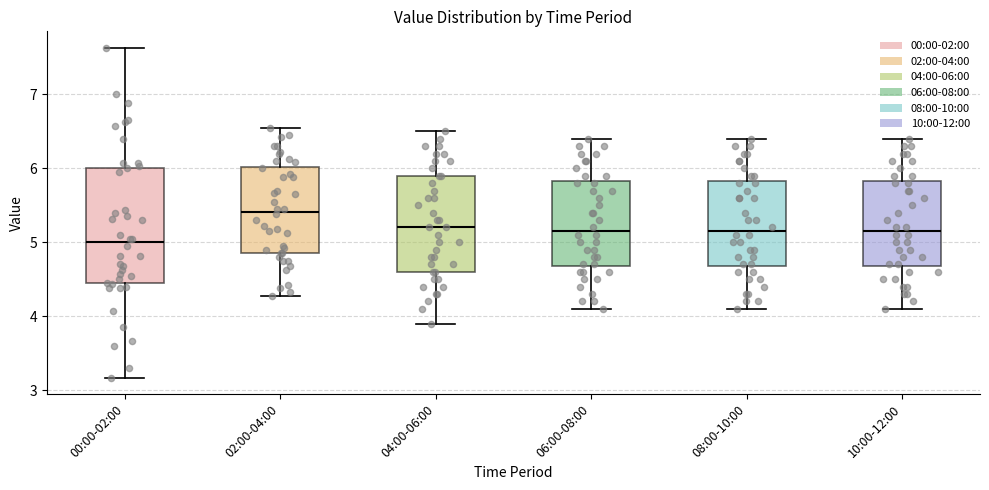

Reading left to right, read every box against the y-axis: the position of its median line, the range the box covers, and the ends of its whiskers. The values are not printed on the chart, so give them approximately, as read against the axis.

00:00-02:00: median 5.0, box 4.4 to 6.0, whiskers 3.2 to 7.6
02:00-04:00: median 5.4, box 4.9 to 6.0, whiskers 4.3 to 6.6
04:00-06:00: median 5.2, box 4.6 to 5.9, whiskers 3.9 to 6.5
06:00-08:00: median 5.2, box 4.7 to 5.8, whiskers 4.1 to 6.4
08:00-10:00: median 5.2, box 4.7 to 5.8, whiskers 4.1 to 6.4
10:00-12:00: median 5.2, box 4.7 to 5.8, whiskers 4.1 to 6.4